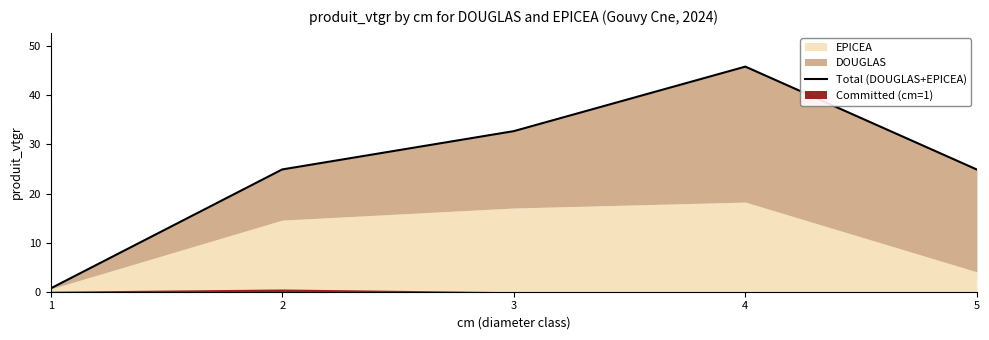

How many lines are shown in the chart?

1